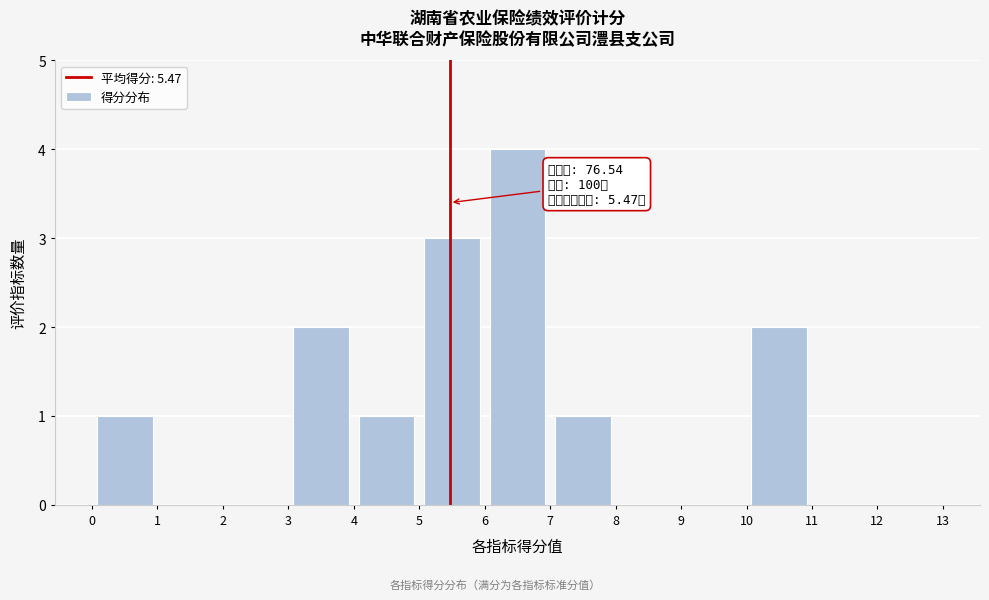

Over which range of the x-axis is the bar tallest?

6 to 7